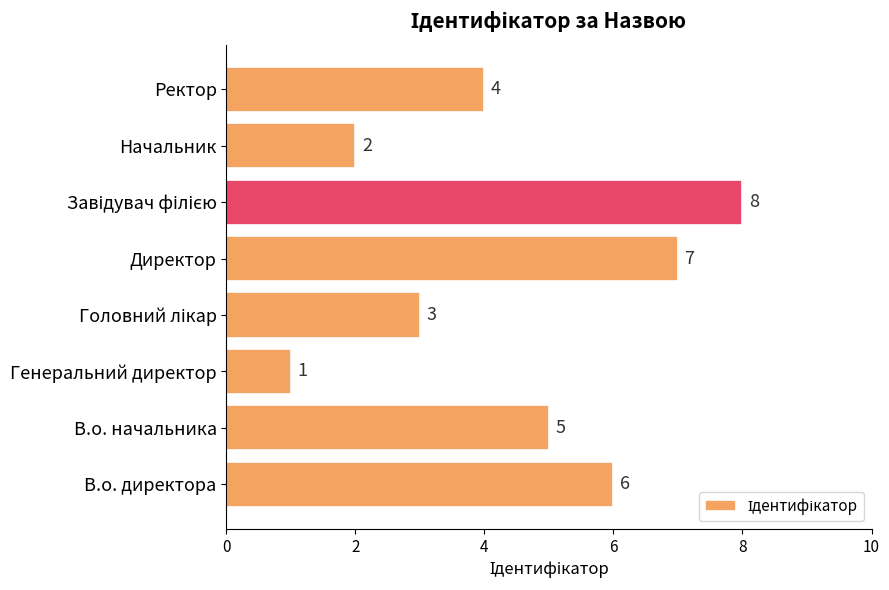

What is the sum of the values at В.о. директора and Генеральний директор?

7